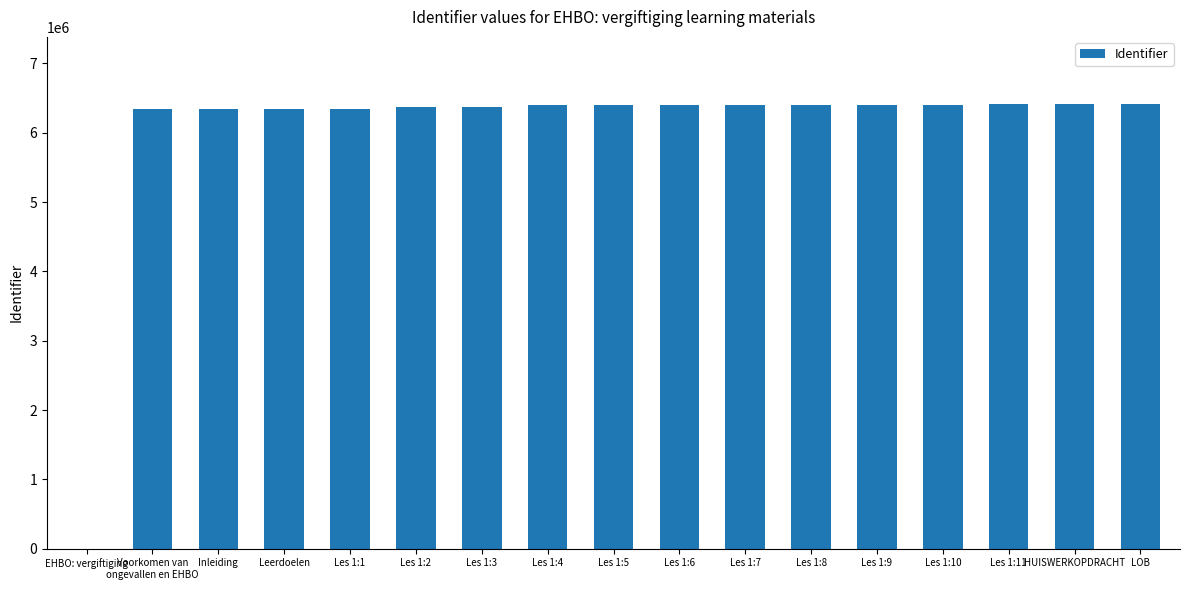

How many series are shown in this chart?

1